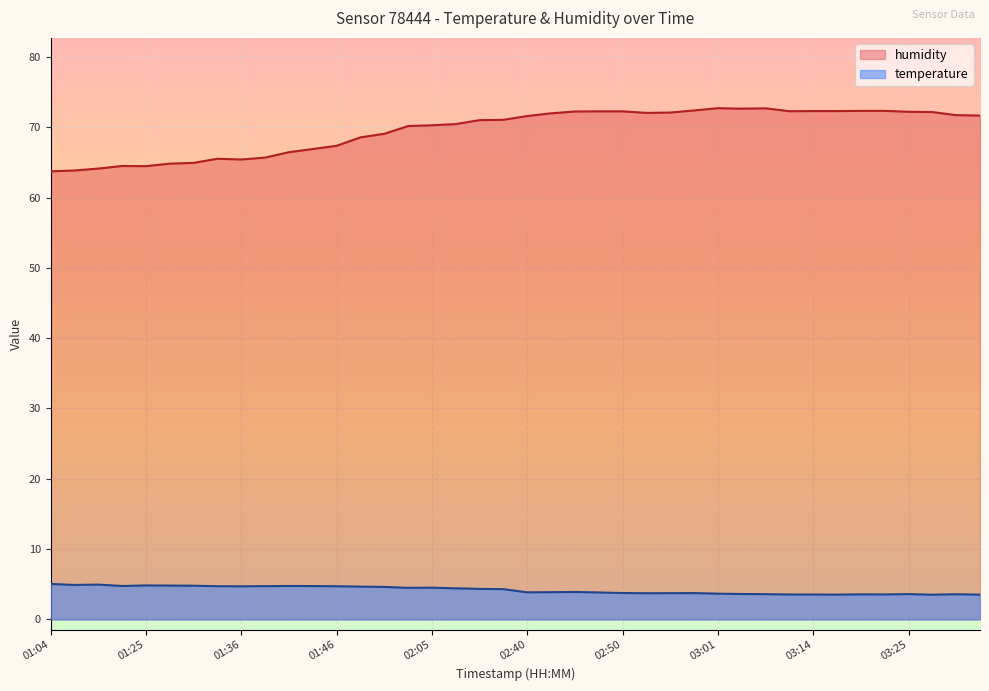

What is the minimum value for humidity?

63.7